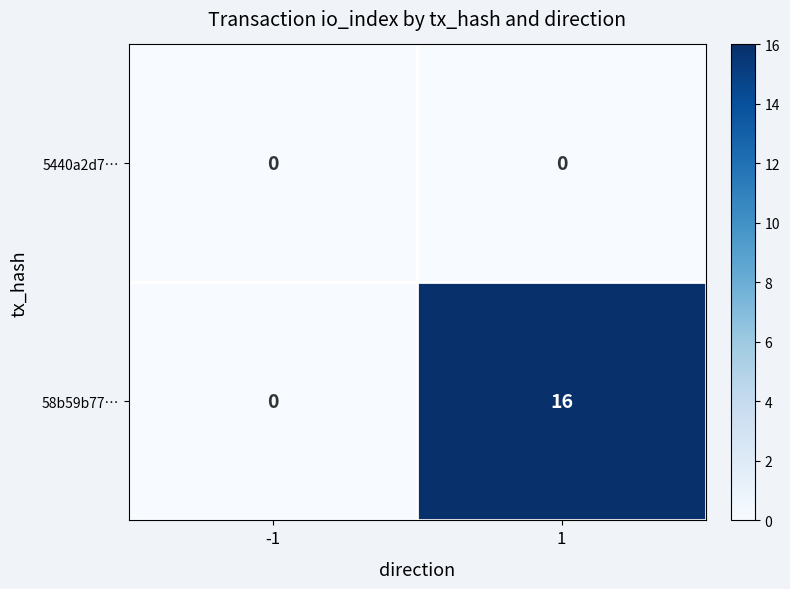

What is the highest value of the 58b59b77… series?

16